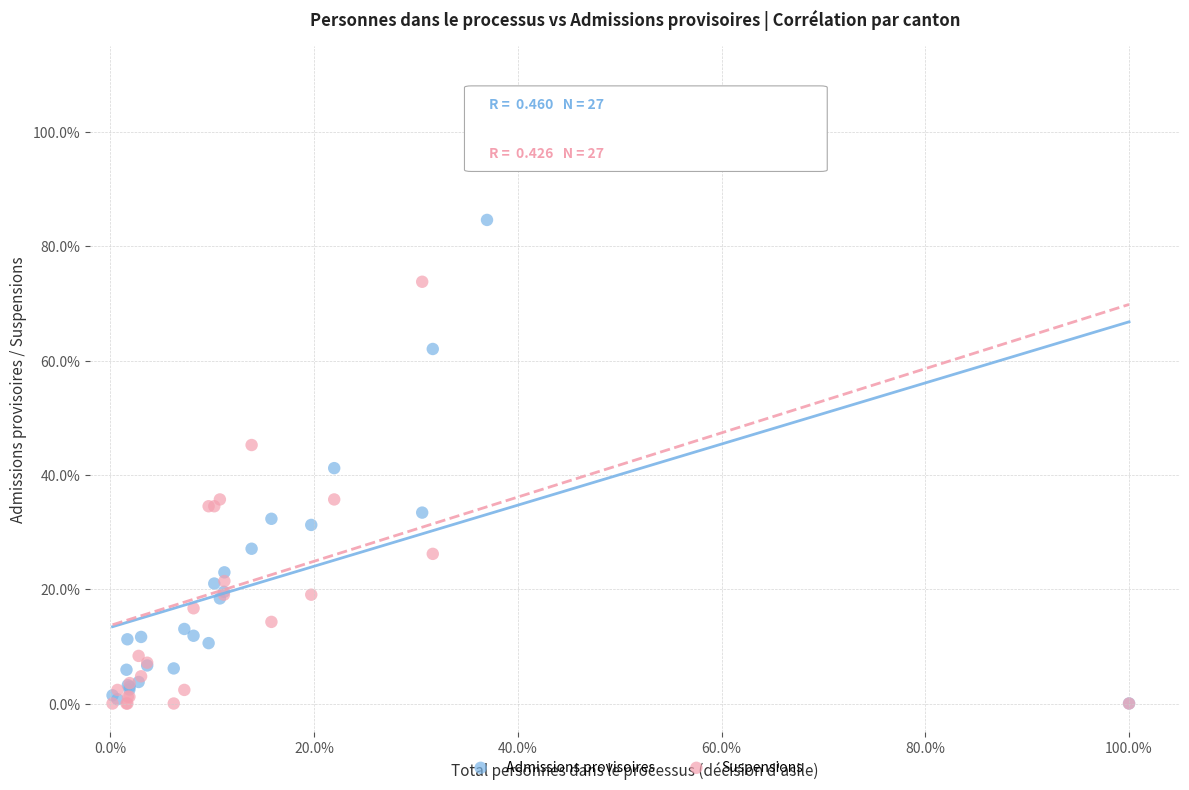

What are all the series names shown in the legend?

Admissions provisoires, Suspensions